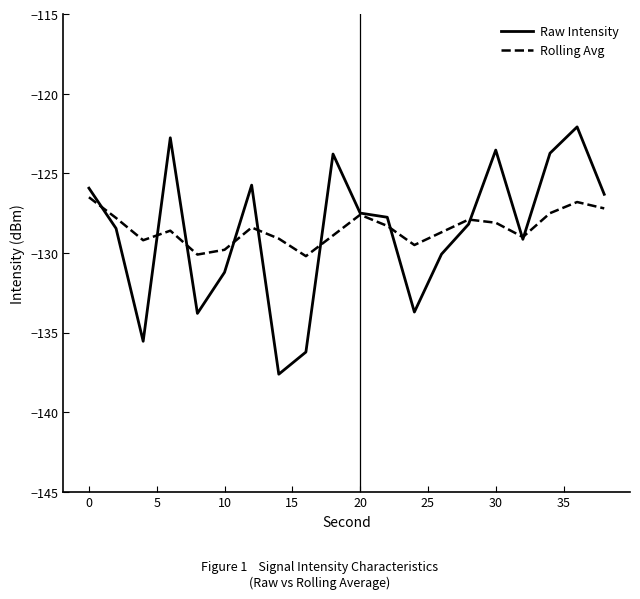

How many distinct data groups are displayed?

2